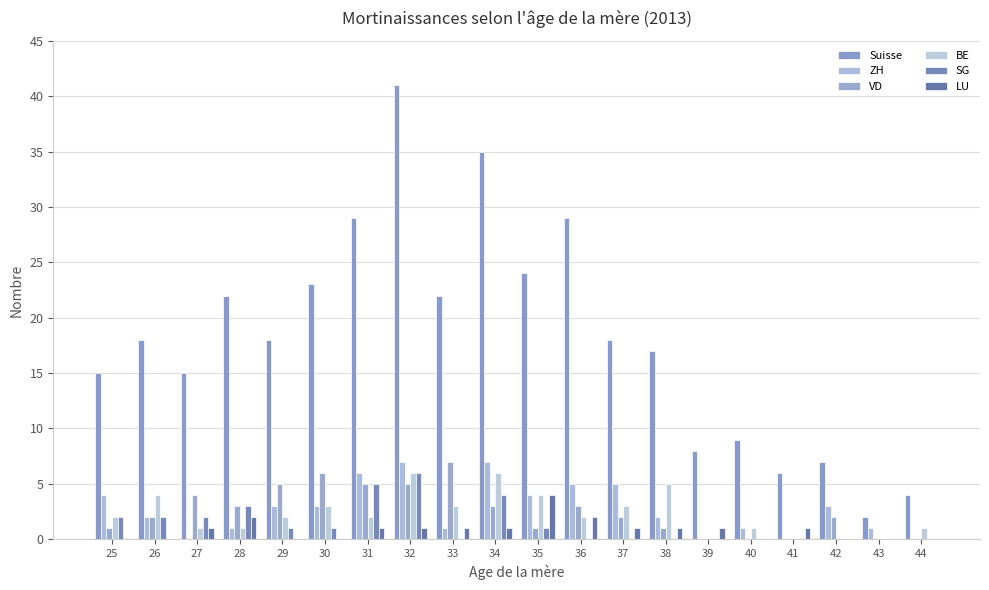

What are all the series names shown in the legend?

Suisse, ZH, VD, BE, SG, LU